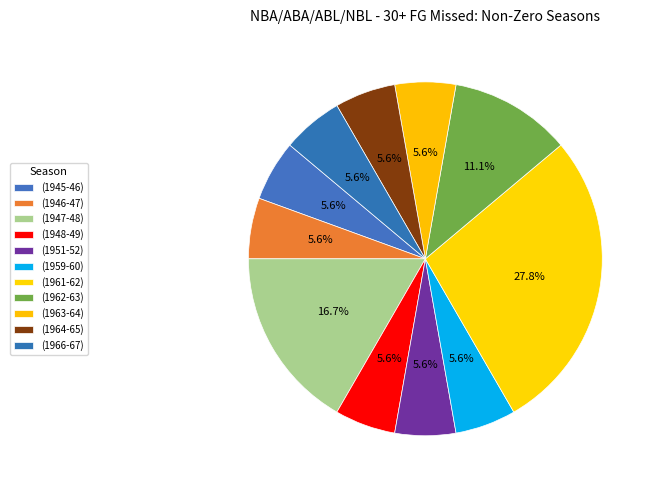

To the nearest percent, what is the average slice percentage?

9%